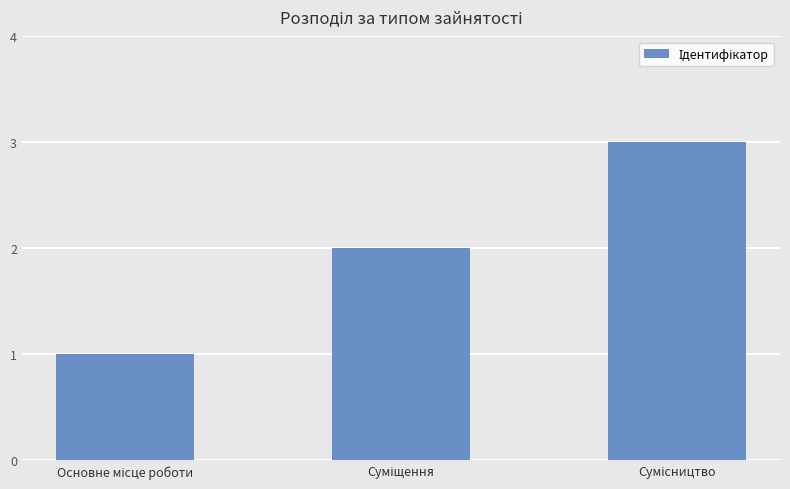

What is the maximum value shown in the chart?

3